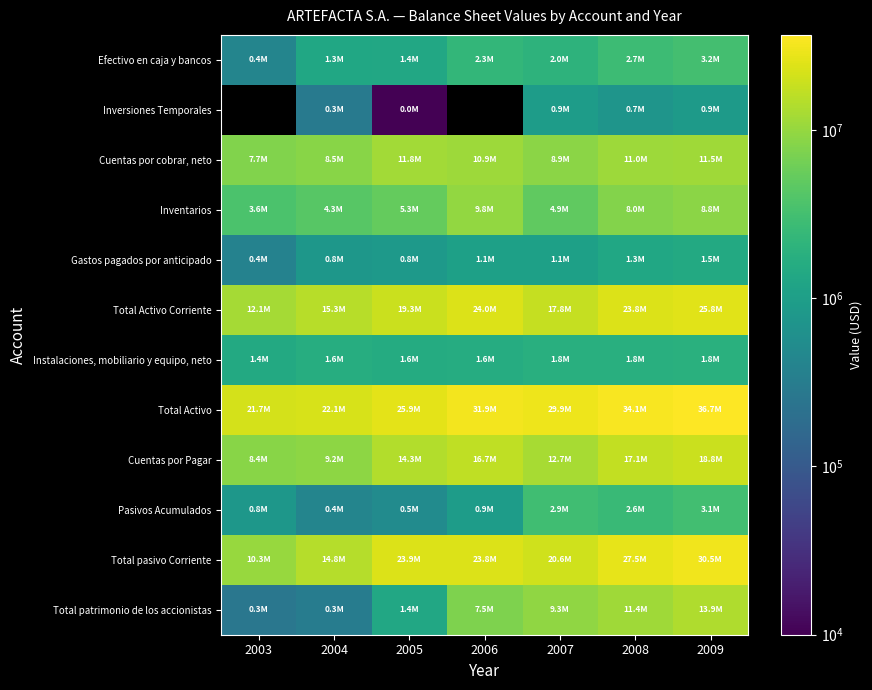

At 2009, list the series in order from largest to smallest.

Total Activo, Total pasivo Corriente, Total Activo Corriente, Cuentas por Pagar, Total patrimonio de los accionistas, Cuentas por cobrar, neto, Inventarios, Efectivo en caja y bancos, Pasivos Acumulados, Instalaciones, mobiliario y equipo, neto, Gastos pagados por anticipado, Inversiones Temporales